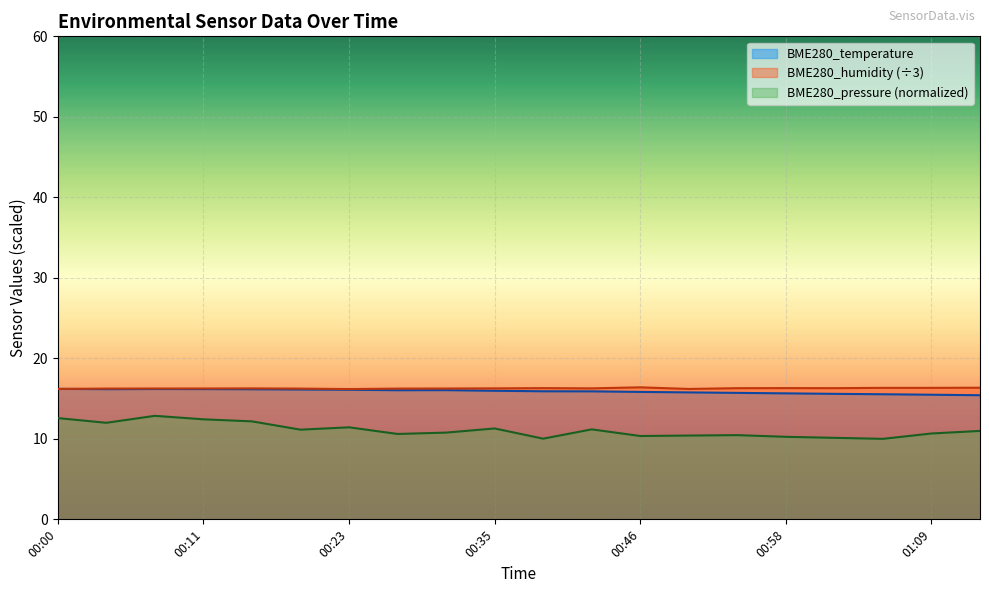

How many interior local peaks does the BME280_temperature series have?

2